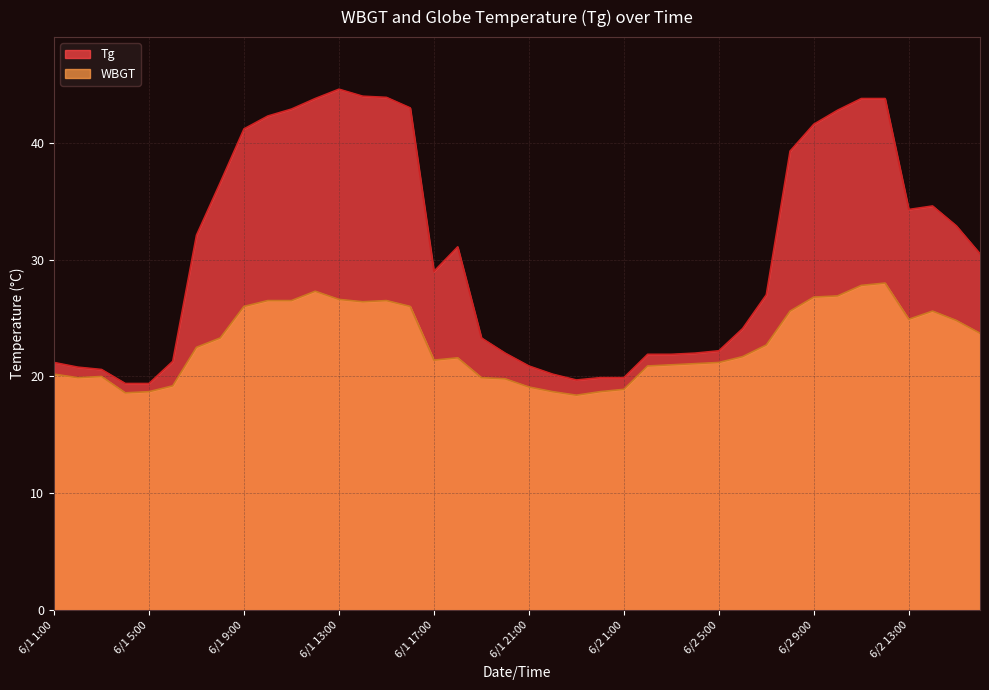

Reading right to left, transcribe all the data shown in this chart.

Tg: 30.5	32.9	34.6	34.3	43.8	43.8	42.8	41.6	39.3	27.0	24.1	22.2	22.0	21.9	21.9	19.9	19.9	19.7	20.2	20.9	22.0	23.3	31.1	29.0	43.0	43.9	44.0	44.6	43.8	42.9	42.3	41.2	36.6	32.1	21.3	19.4	19.4	20.6	20.8	21.2
WBGT: 23.7	24.8	25.6	24.9	28.0	27.8	26.9	26.8	25.6	22.7	21.7	21.2	21.1	21.0	20.9	18.9	18.7	18.4	18.7	19.1	19.8	19.9	21.6	21.4	26.0	26.5	26.4	26.6	27.3	26.5	26.5	26.0	23.3	22.5	19.2	18.7	18.6	20.0	19.9	20.2